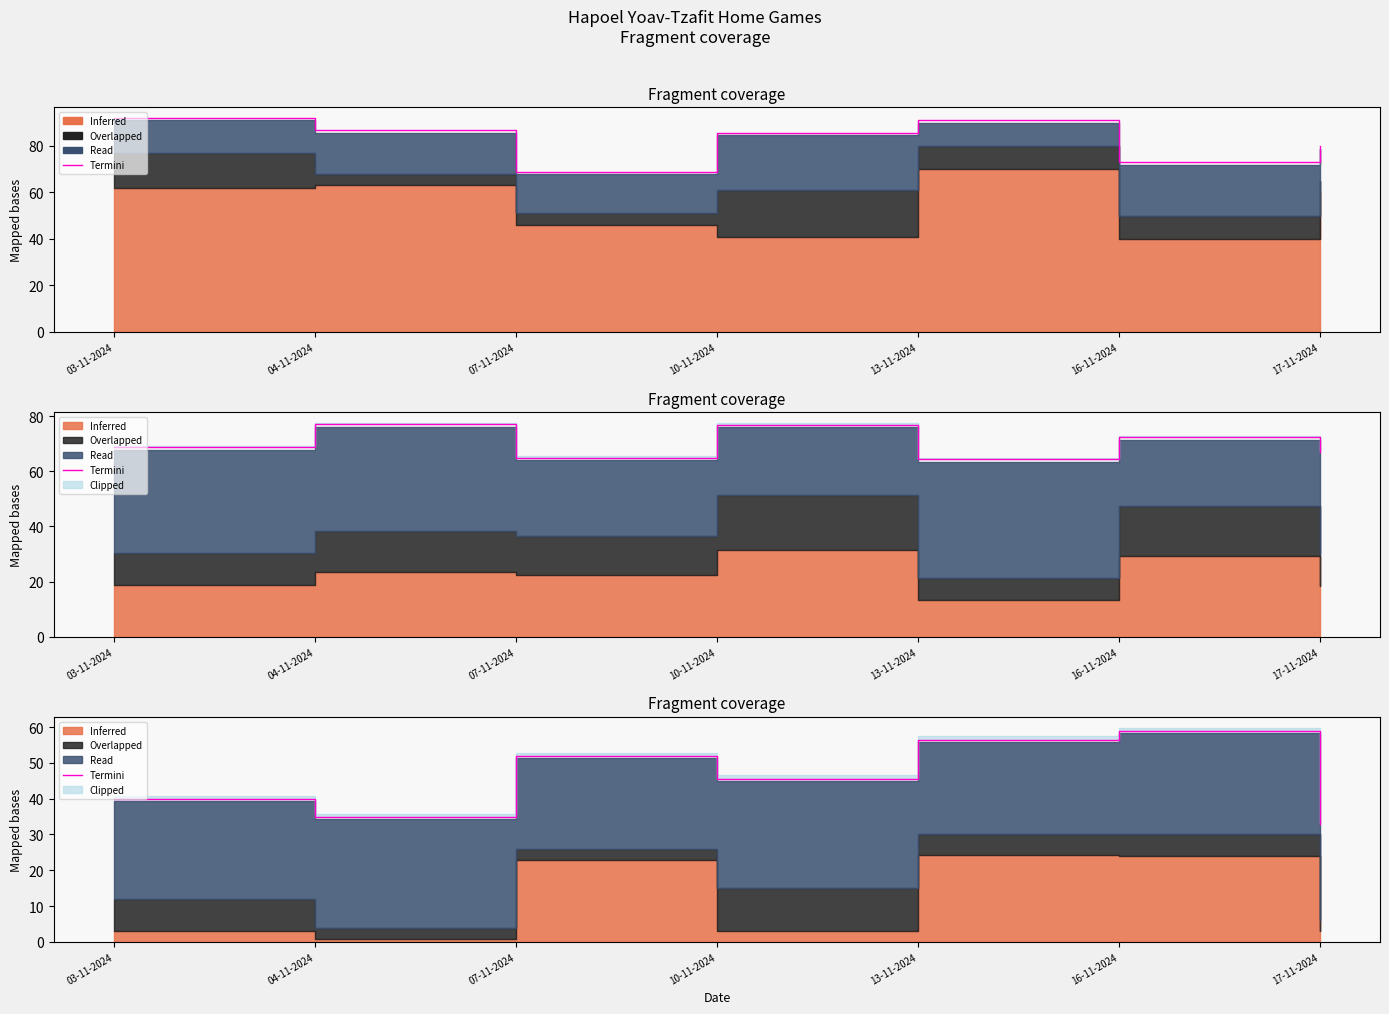

What is the difference between the values at 16-11-2024 and 17-11-2024?

25.8